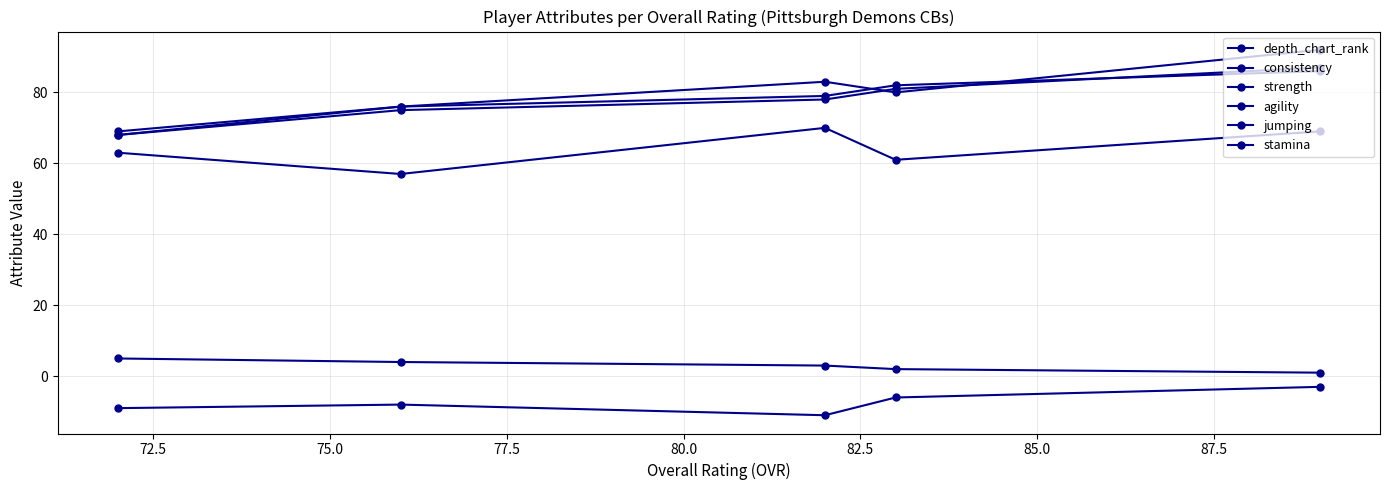

Is the value of stamina at 72.5 greater than the value of consistency at 80.0?

Yes